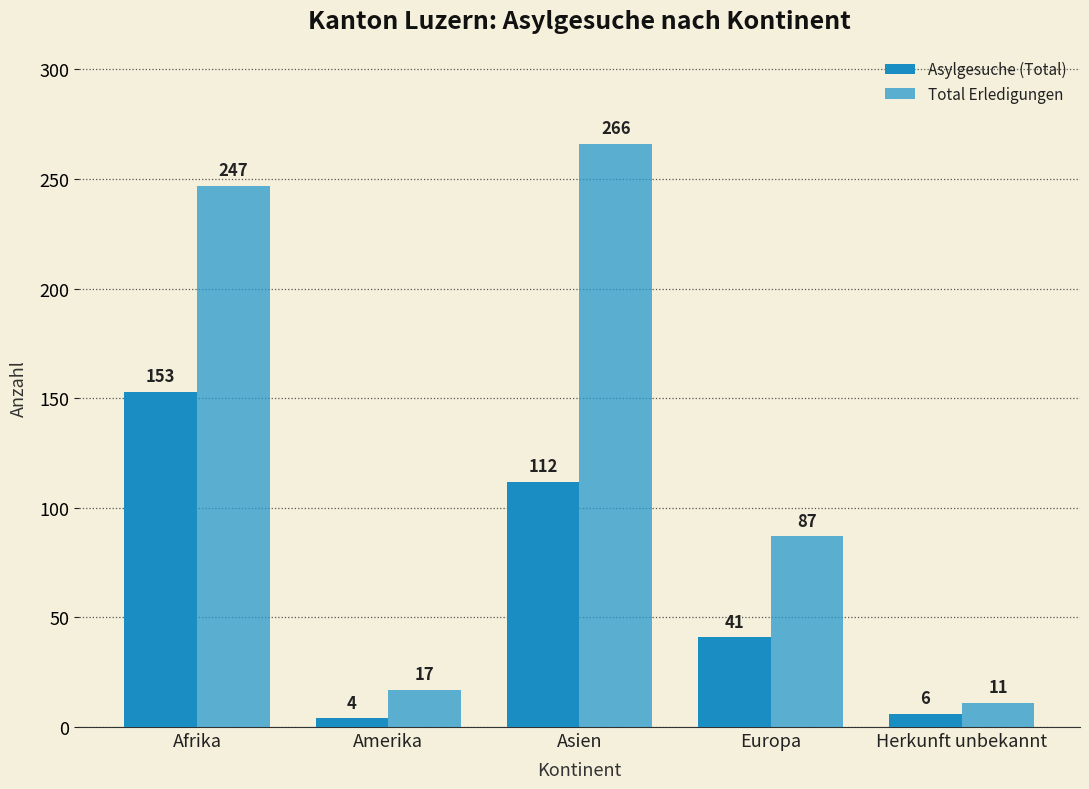

The value of Total Erledigungen at Amerika is 25. True or false?

False